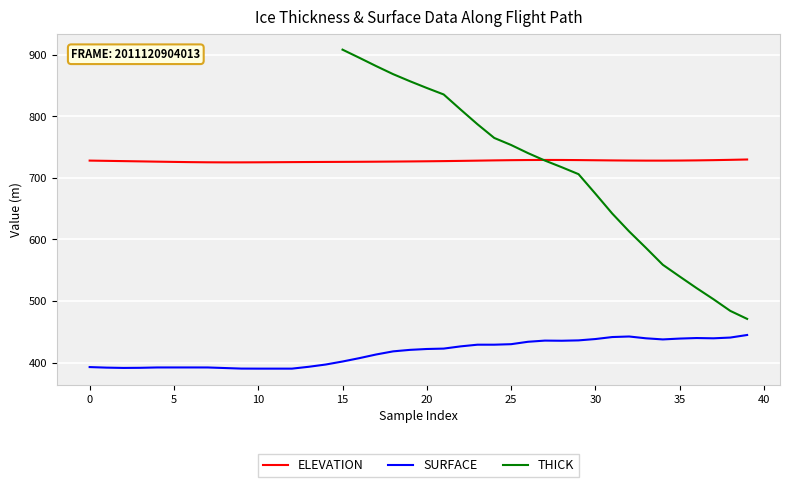

True or false: THICK and SURFACE cross at least once.

False